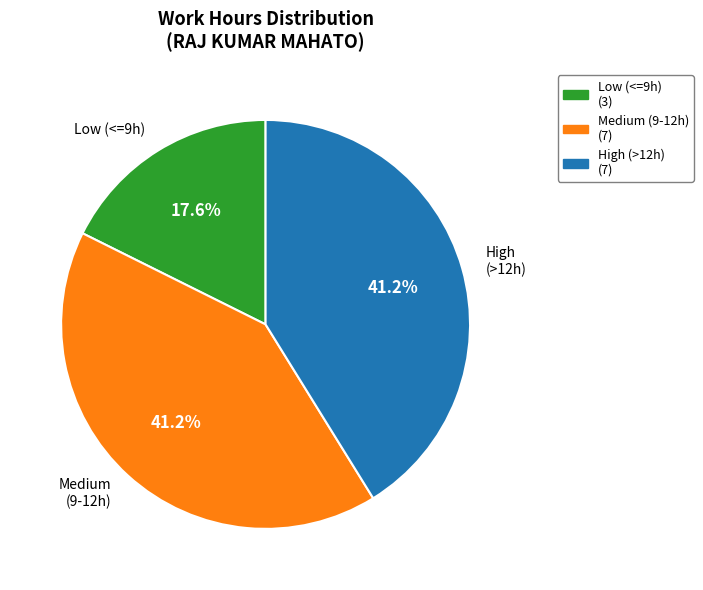

Approximately how many times larger is the value at Medium (9-12h) compared to Low (<=9h)?

2.3